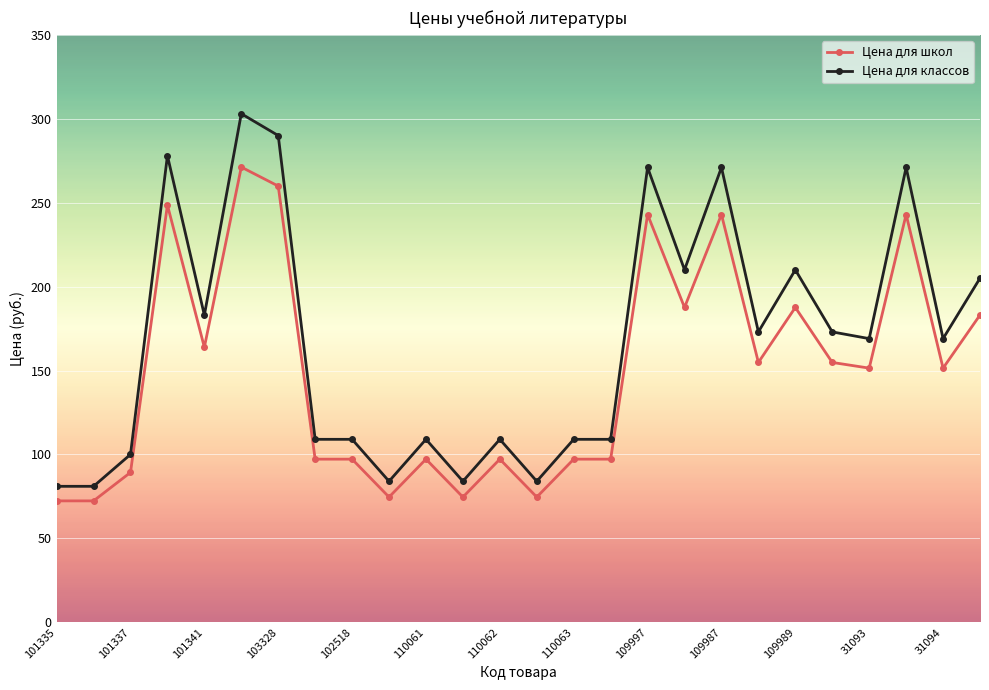

What is the difference between the maximum and second lowest values in the Цена для школ series?

198.9